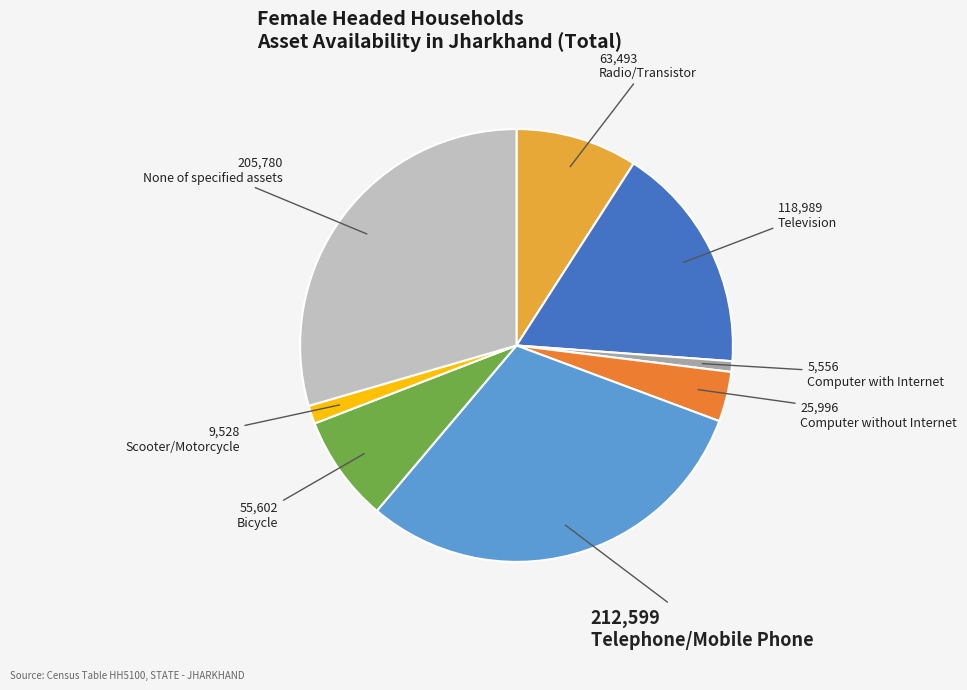

Is there any slice that represents more than half of the pie?

No